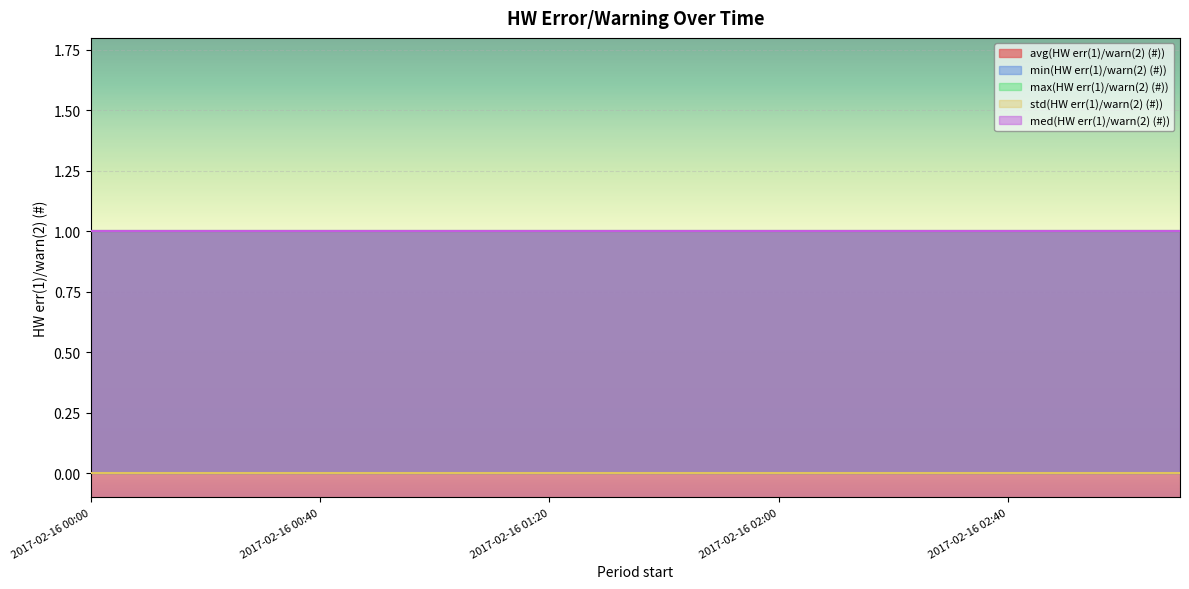

Reading left to right, what are all the values shown in this chart?

avg(HW err(1)/warn(2) (#)): 1	1	1	1	1	1	1	1	1	1	1	1	1	1	1	1	1	1	1	1
min(HW err(1)/warn(2) (#)): 1	1	1	1	1	1	1	1	1	1	1	1	1	1	1	1	1	1	1	1
max(HW err(1)/warn(2) (#)): 1	1	1	1	1	1	1	1	1	1	1	1	1	1	1	1	1	1	1	1
std(HW err(1)/warn(2) (#)): 0	0	0	0	0	0	0	0	0	0	0	0	0	0	0	0	0	0	0	0
med(HW err(1)/warn(2) (#)): 1	1	1	1	1	1	1	1	1	1	1	1	1	1	1	1	1	1	1	1